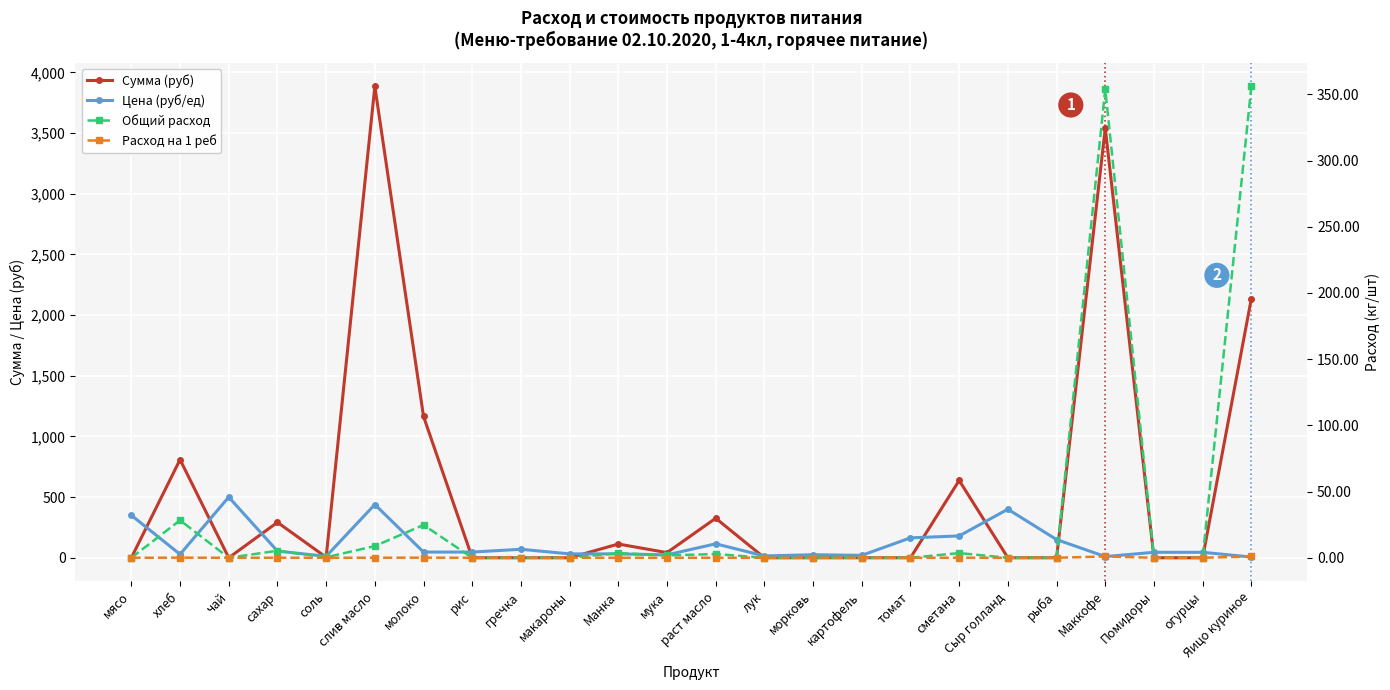

At how many categories does at least one series exceed 2885?

2